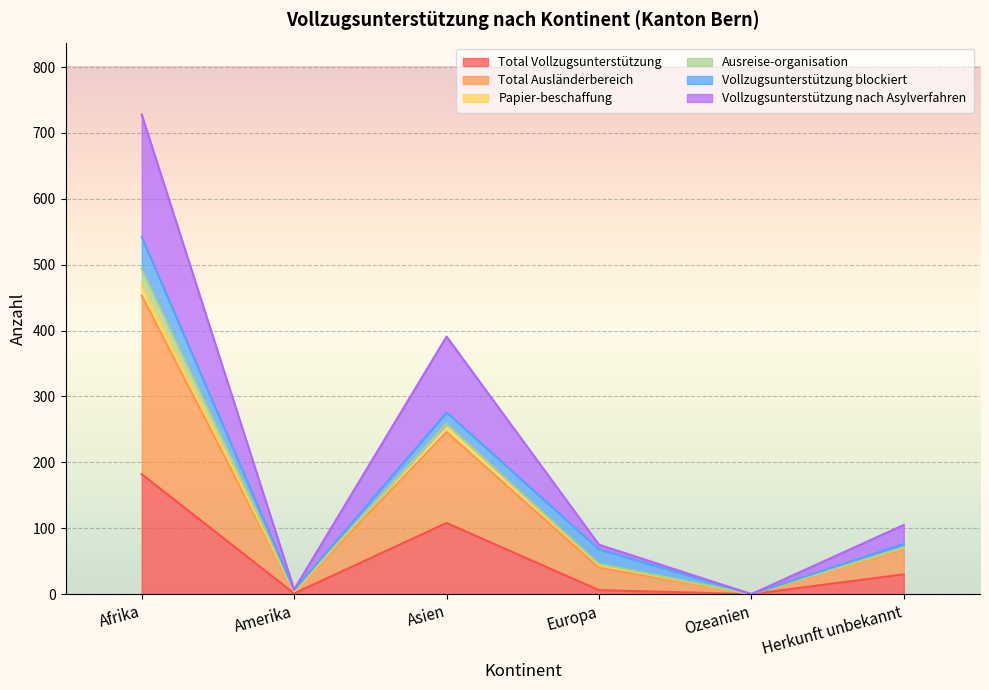

Is the value of Total Ausländerbereich at Afrika greater than the value of Total Vollzugsunterstützung at Ozeanien?

Yes